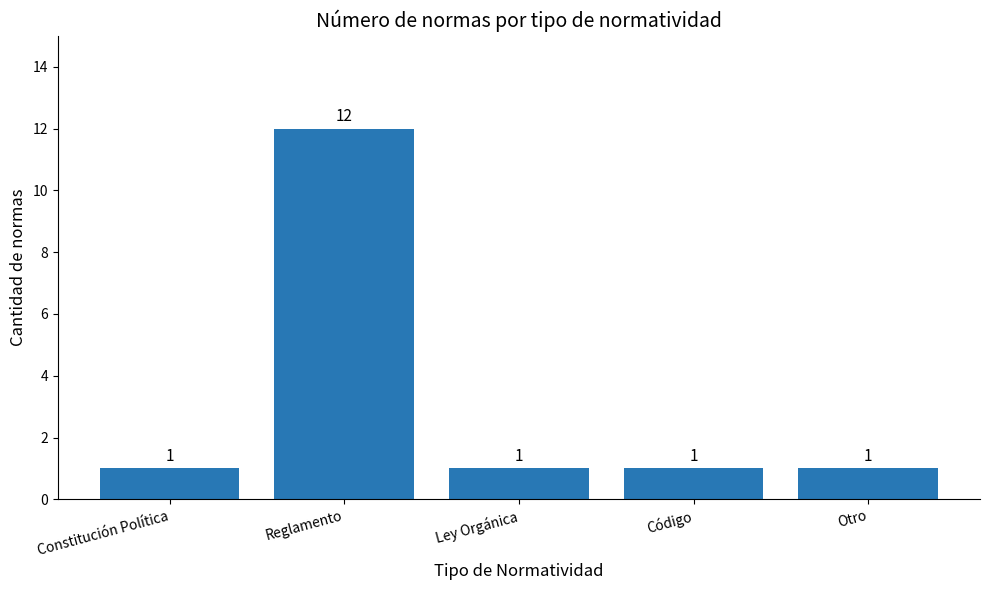

What is the minimum value shown in the chart?

1